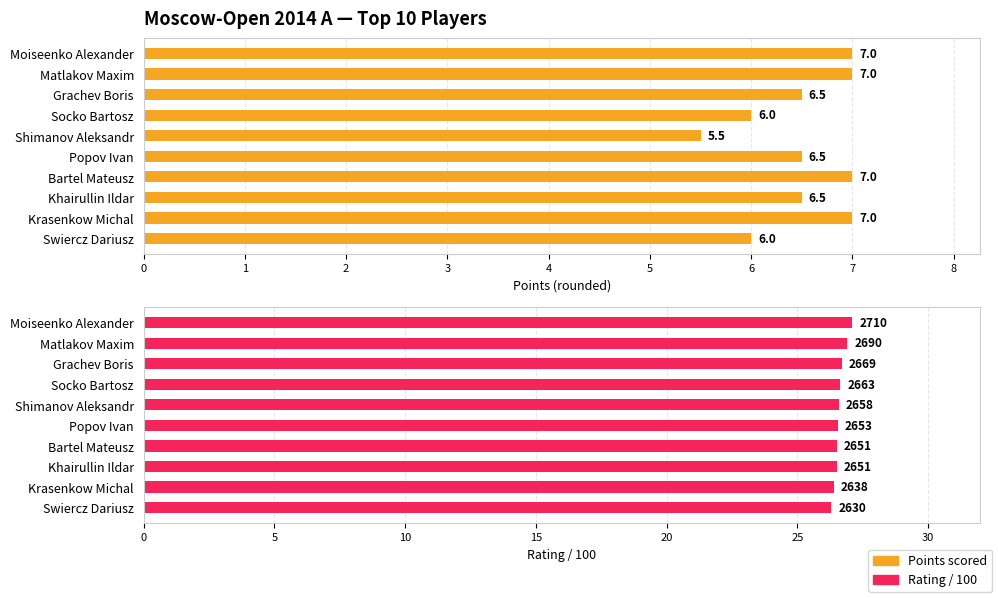

At how many categories does at least one series exceed 11?

10